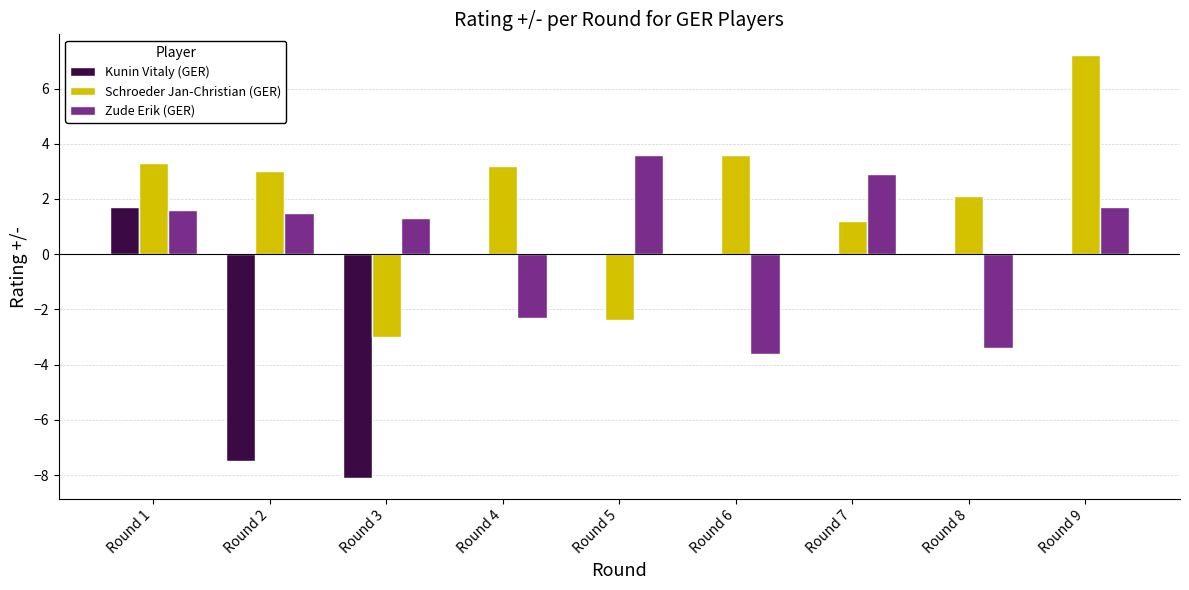

Which series has the largest total across all categories?

Schroeder Jan-Christian (GER)